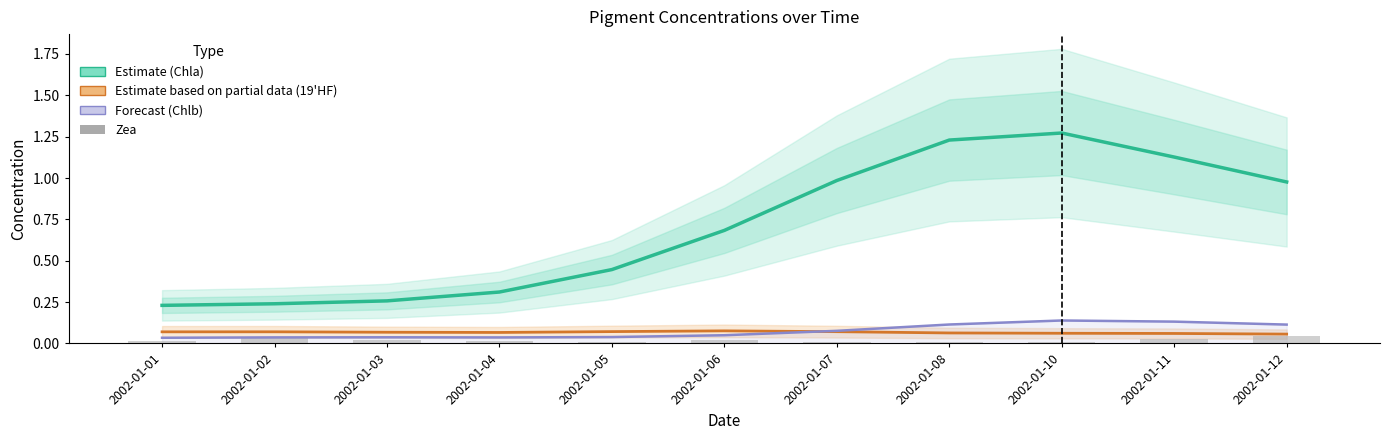

List the labels in order of Chlb (Forecast) value, smallest first.

2002-01-01, 2002-01-04, 2002-01-02, 2002-01-03, 2002-01-05, 2002-01-06, 2002-01-07, 2002-01-12, 2002-01-08, 2002-01-11, 2002-01-10